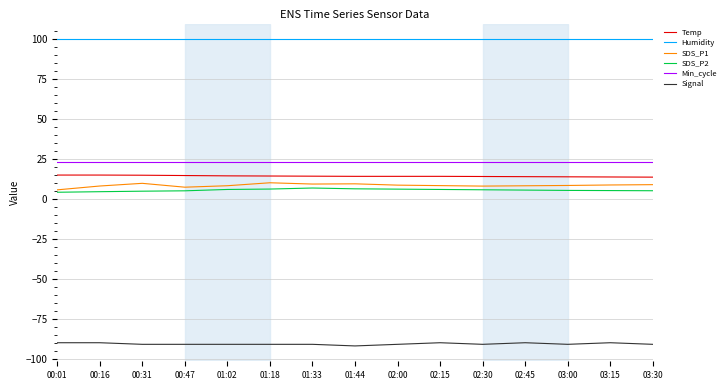

True or false: SDS_P1 and Min_cycle intersect in this chart.

False